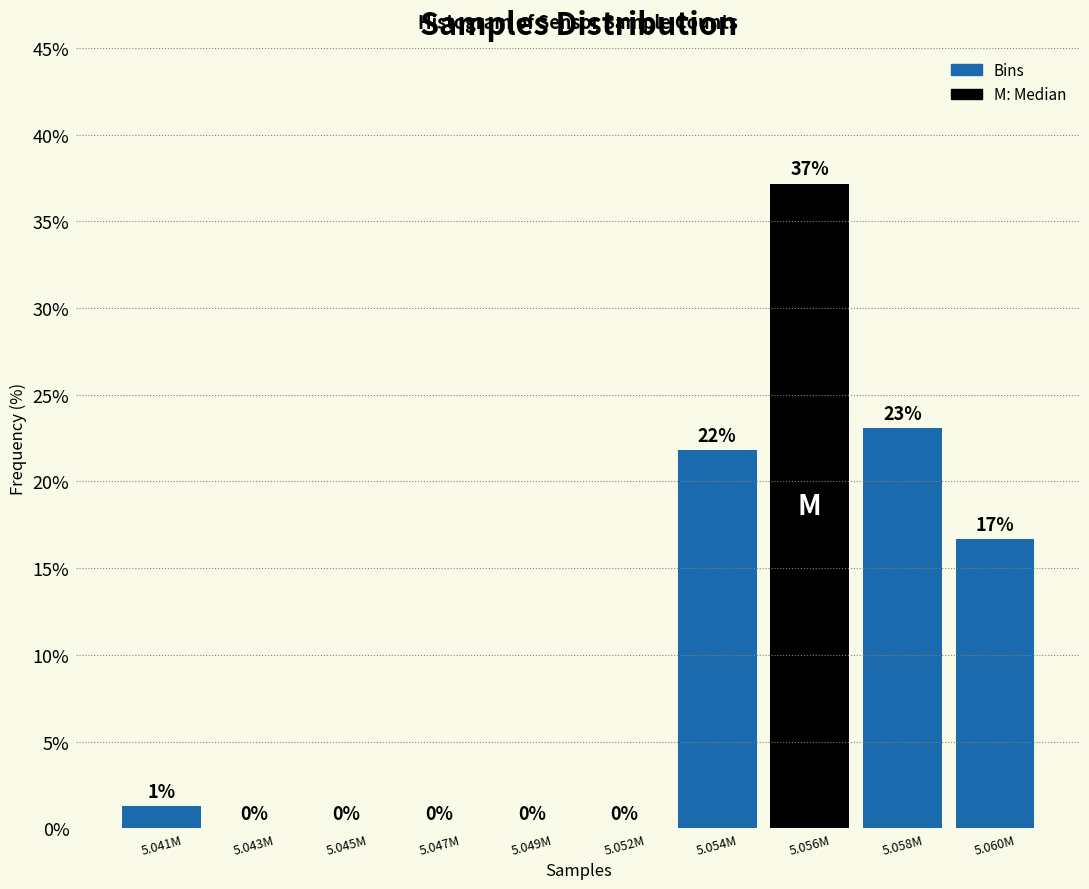

Which has a higher value, 5.054M or 5.041M?

5.054M